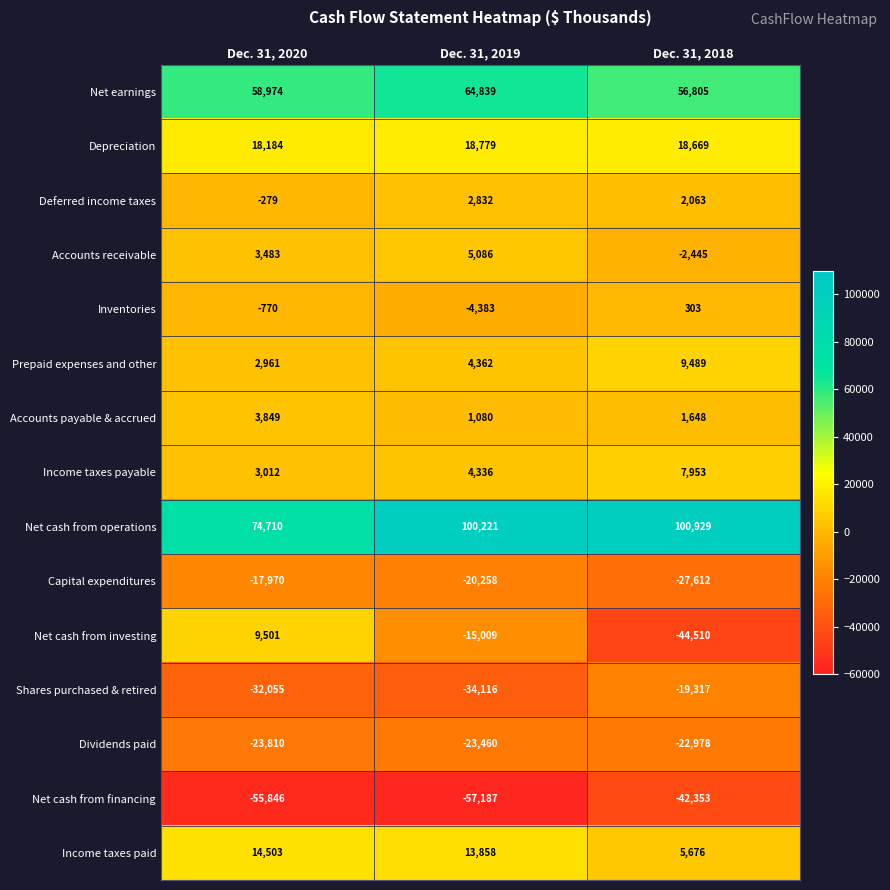

True or false: Deferred income taxes has a value of 2832 at Dec. 31, 2019.

True